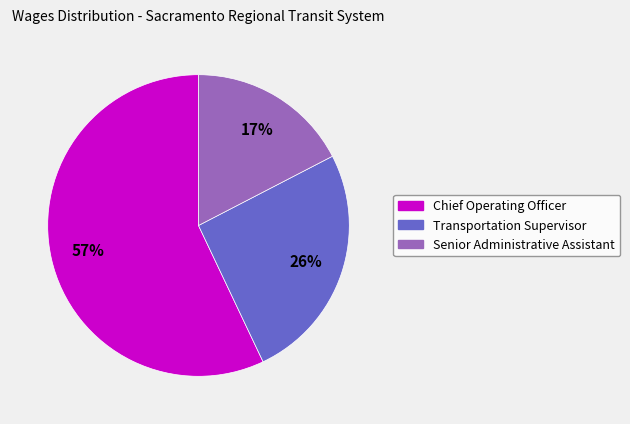

Between Chief Operating Officer and Transportation Supervisor, which is larger?

Chief Operating Officer